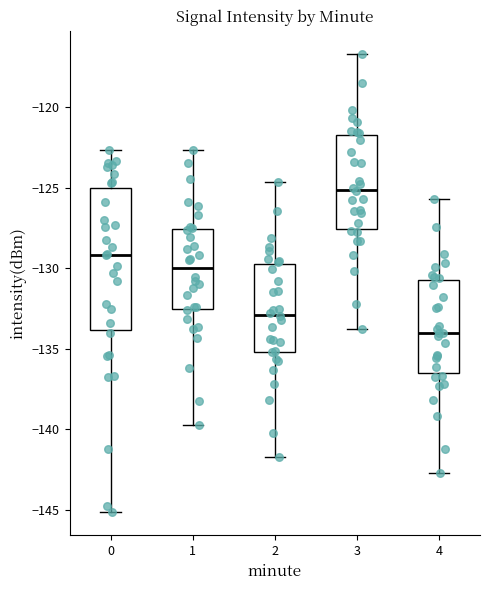

Which box is the tallest, from its lower edge to its upper edge?

0